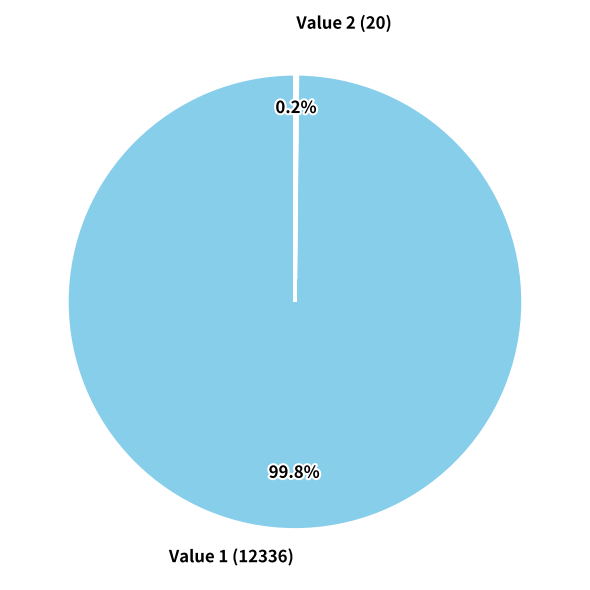

Does Value 1 (12336) represent more than half of the total?

Yes